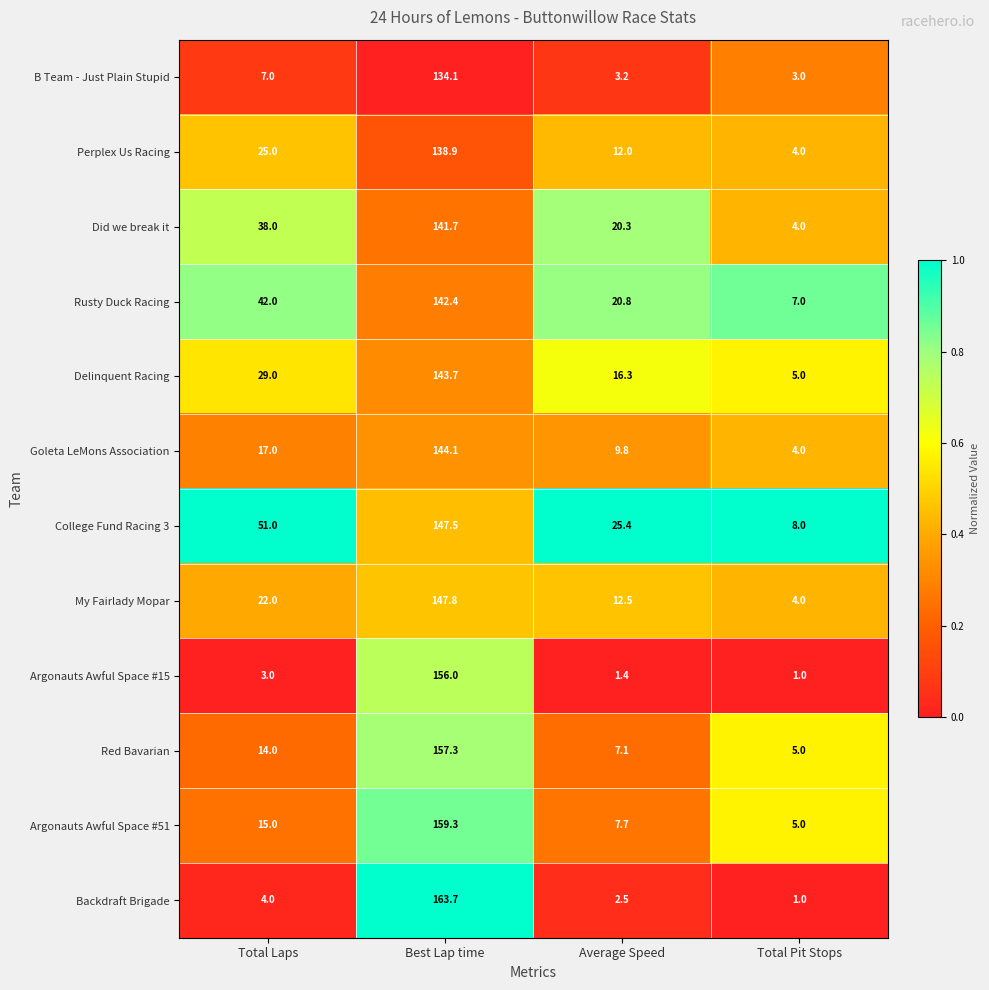

Is it true that Argonauts Awful Space #51 equals 7.7 at Average Speed?

True